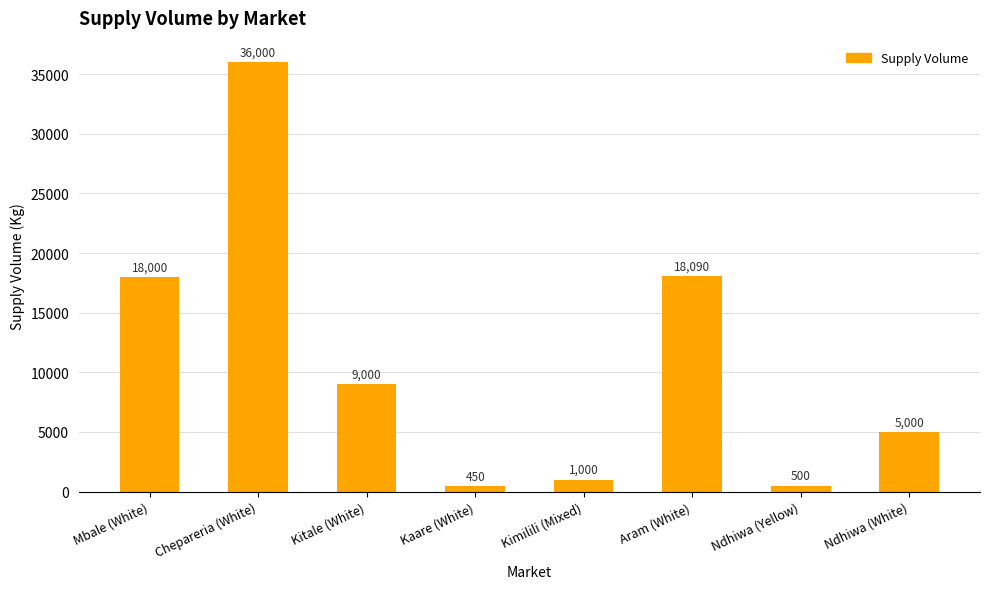

Rank the categories by value from lowest to highest.

Kaare (White), Ndhiwa (Yellow), Kimilili (Mixed), Ndhiwa (White), Kitale (White), Mbale (White), Aram (White), Chepareria (White)